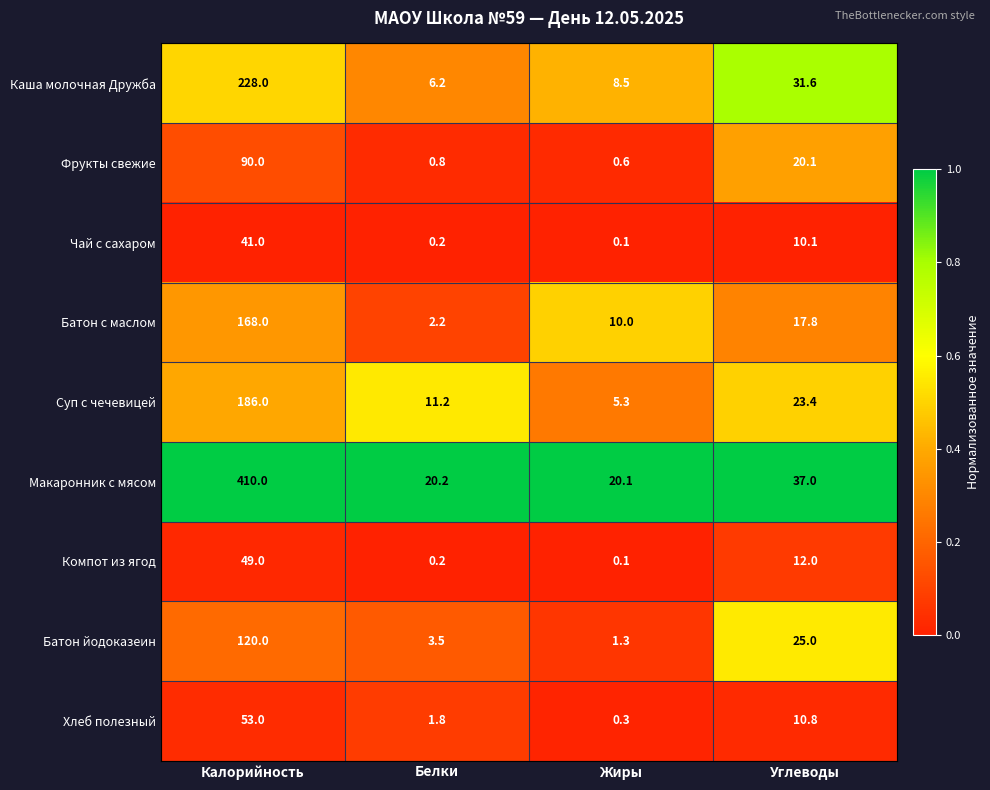

What is the average value of the Макаронник с мясом series?

121.8